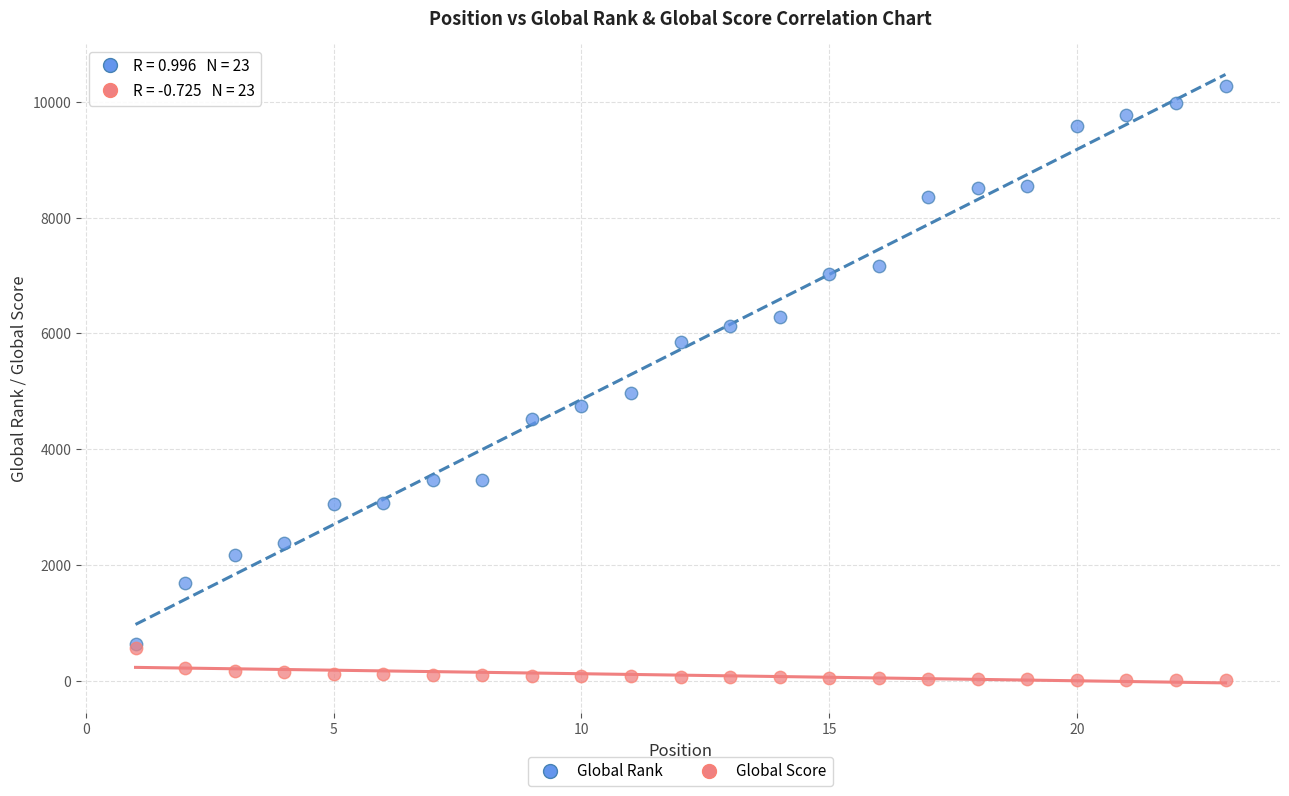

Across all series, what Y value is closest to 5141?

4972